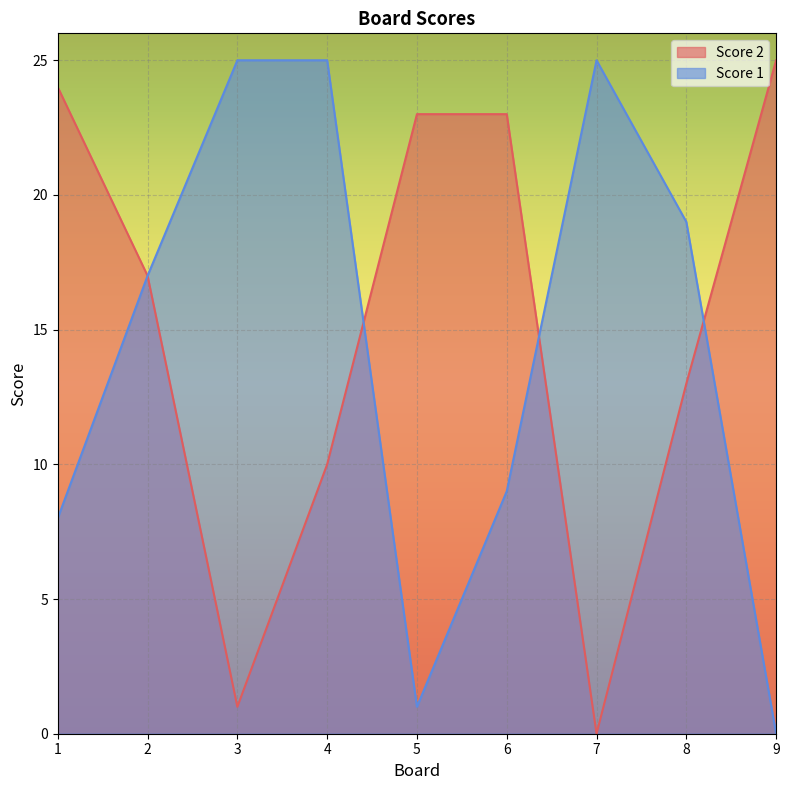

Reading left to right, list all the values displayed in this chart.

Score 2: 24	17	1	10	23	23	0	13	25
Score 1: 8	17	25	25	1	9	25	19	0